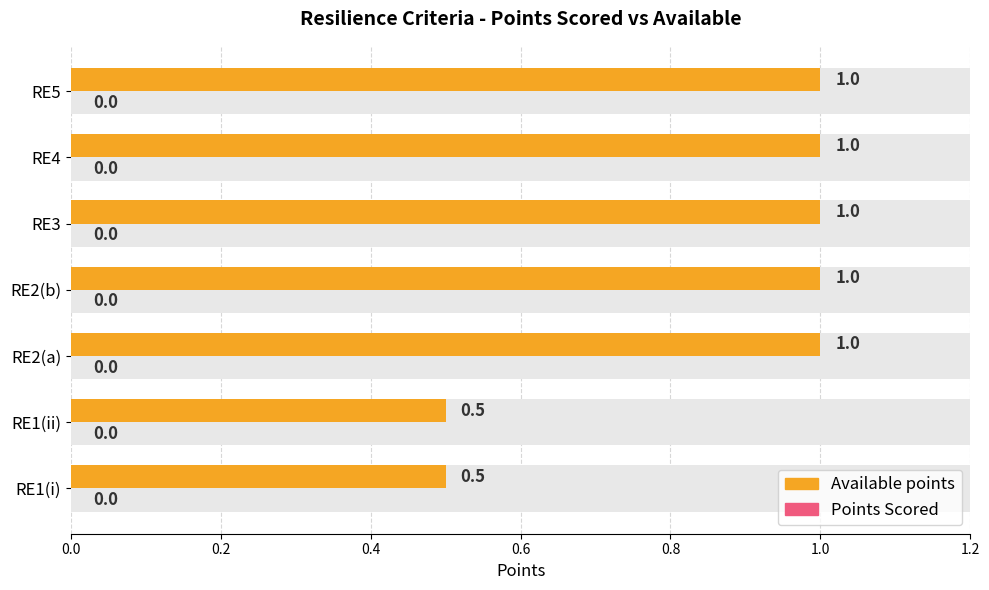

Is it true that Points Scored equals 0.6 at 1.2?

False